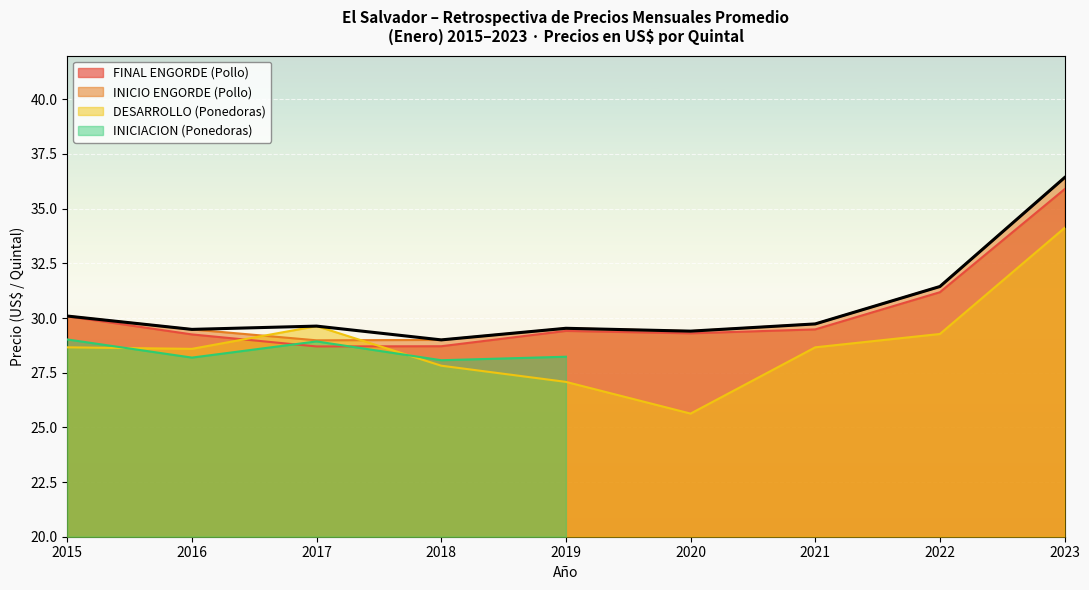

What is the approximate value of INICIO ENGORDE (Pollo) at 2015?

30.1